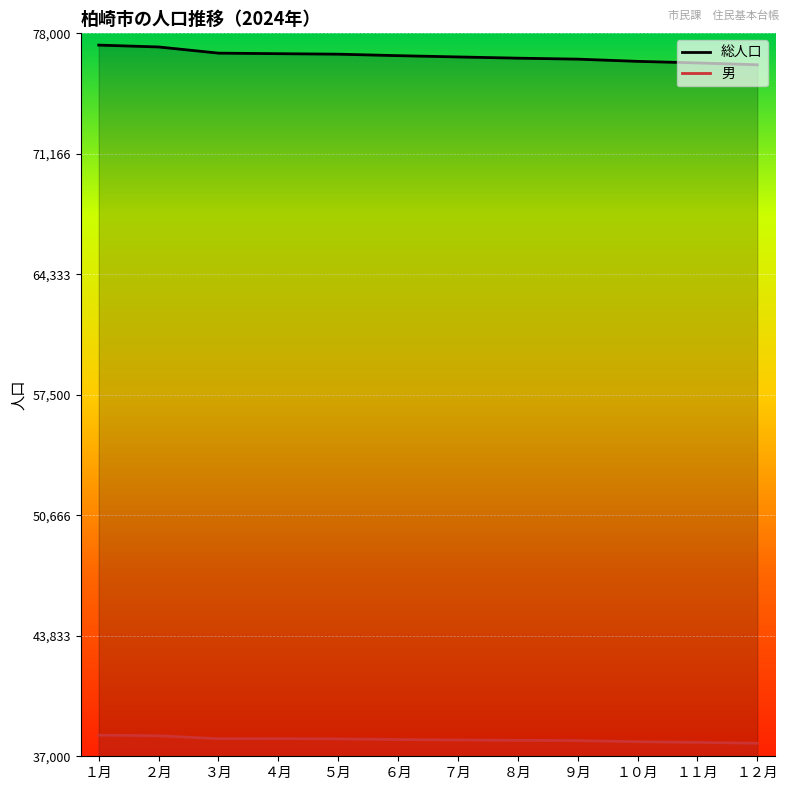

What is the average value of the 総人口 series?

76714